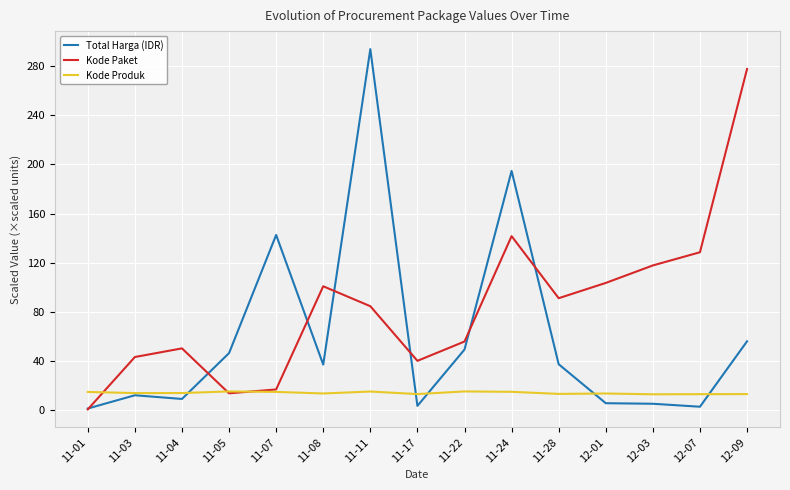

How many distinct data groups are displayed?

3